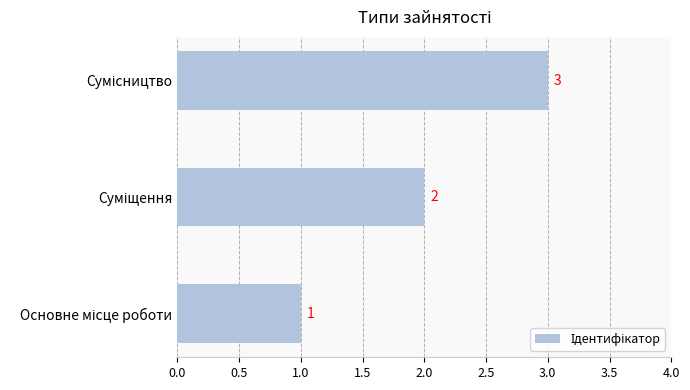

Count the values in the range 1 to 3.

3